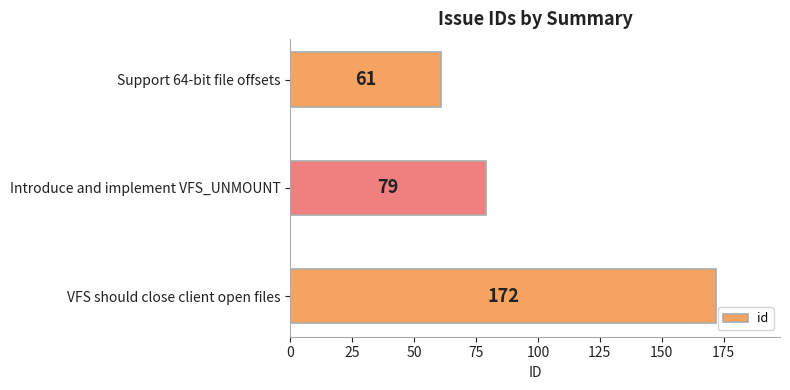

Which category has the highest value across all series?

VFS should close client open files